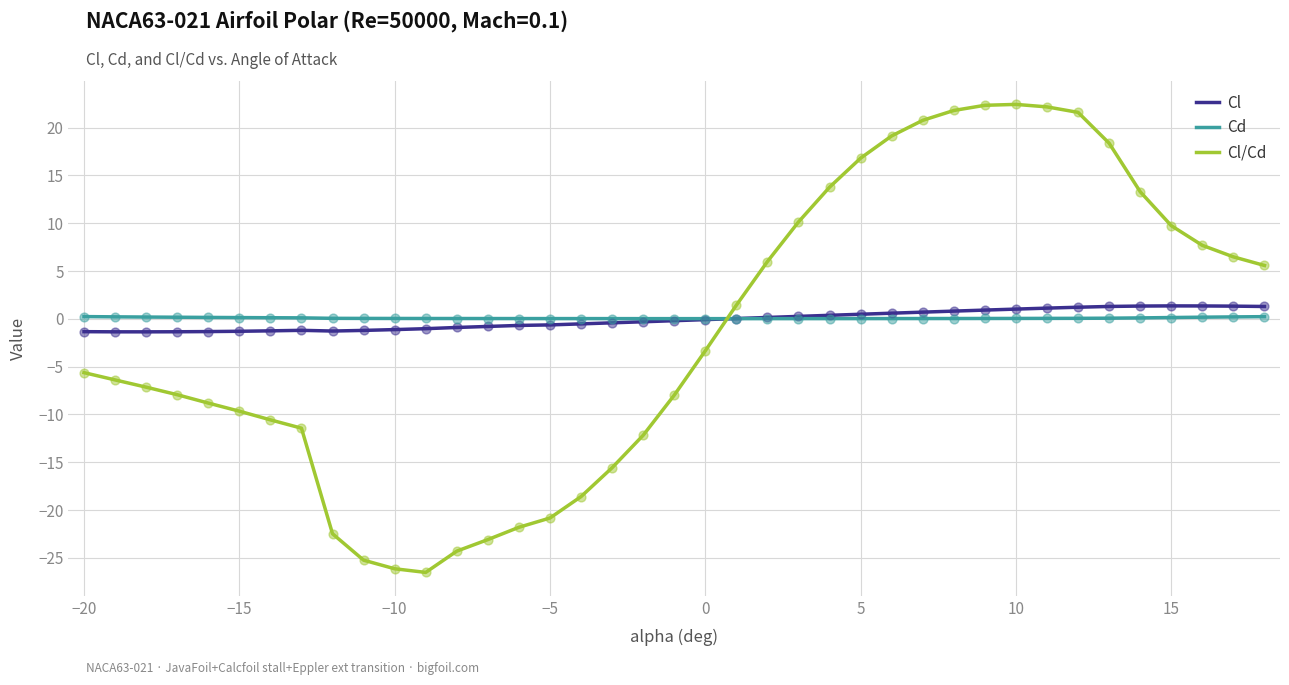

Which series has the widest spread of values?

Cl/Cd